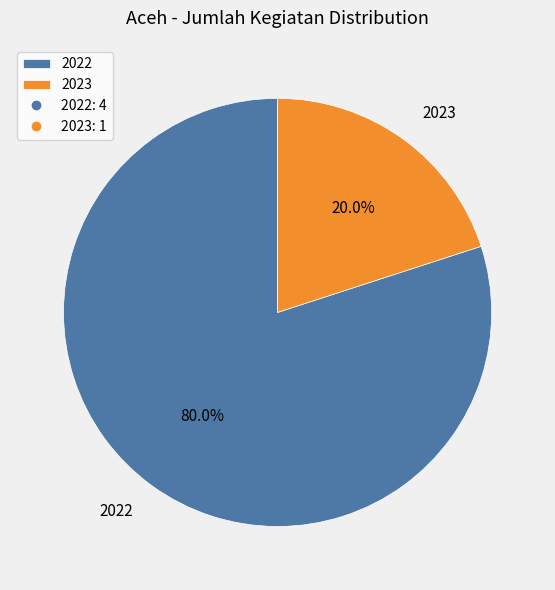

Is there any slice that represents more than half of the pie?

Yes